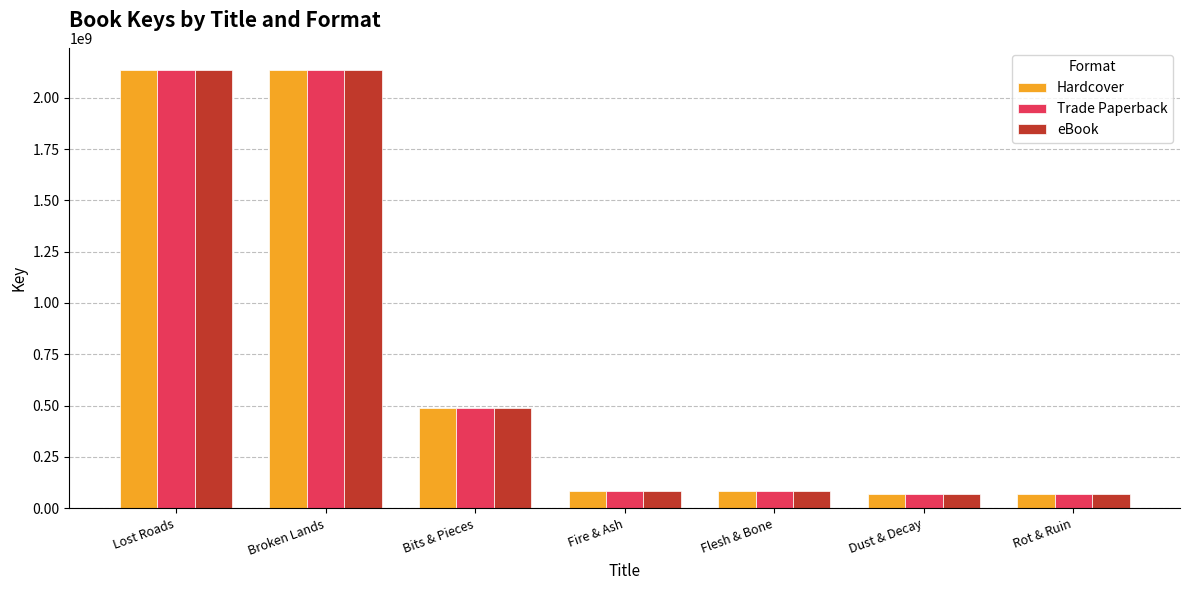

How many distinct data groups are displayed?

3